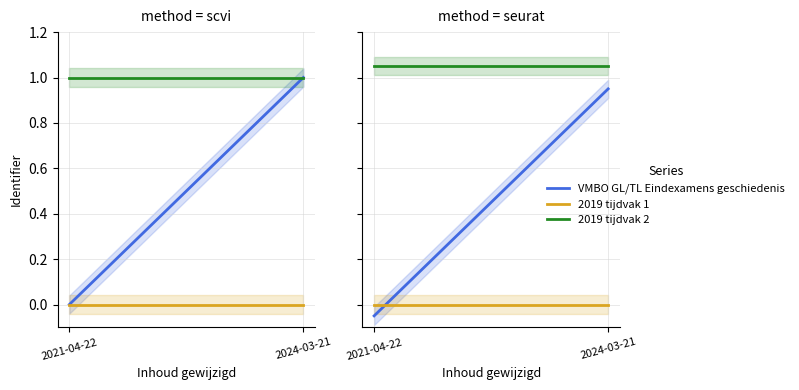

What is the difference between the maximum and minimum values in the VMBO GL/TL Eindexamens geschiedenis series?

1.0